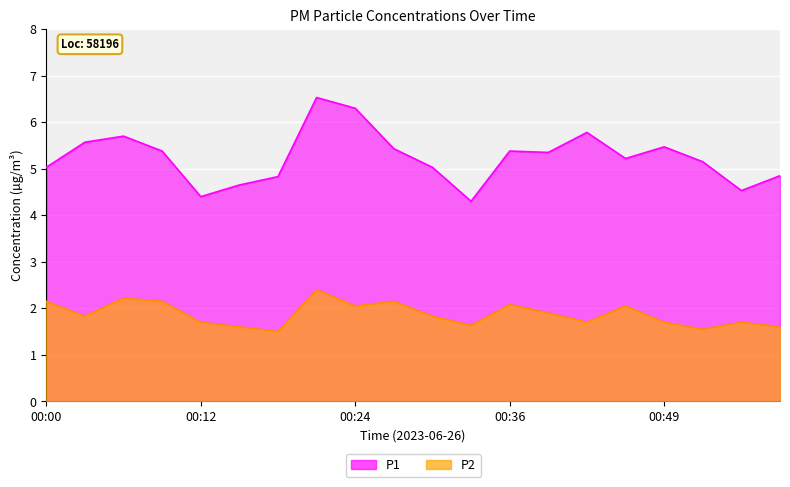

What is the average value of the P1_line series?

5.2